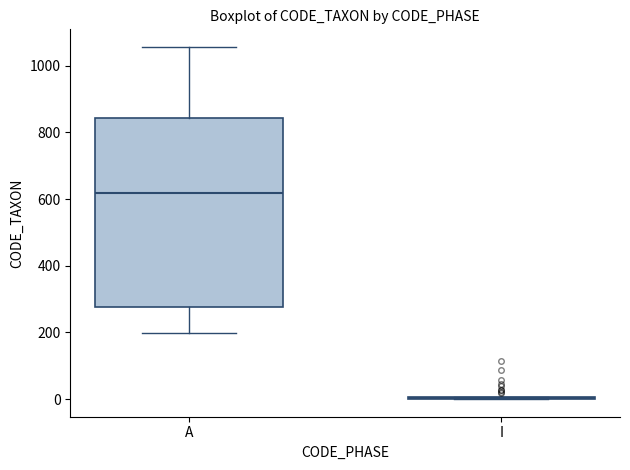

Comparing the boxes themselves (not the whiskers), which one is the tallest?

A